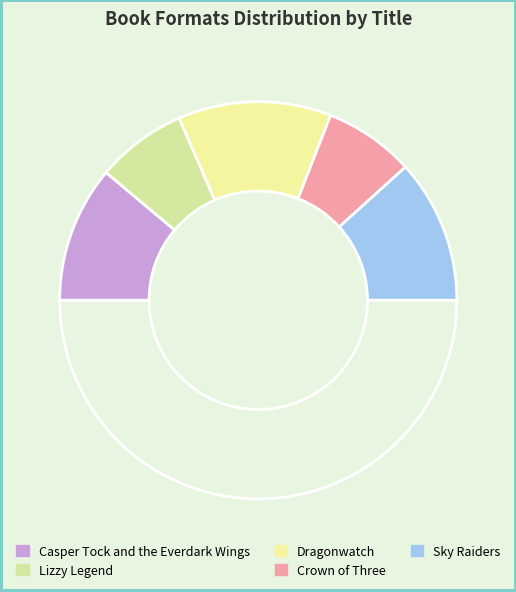

How many segments does this pie chart have?

6